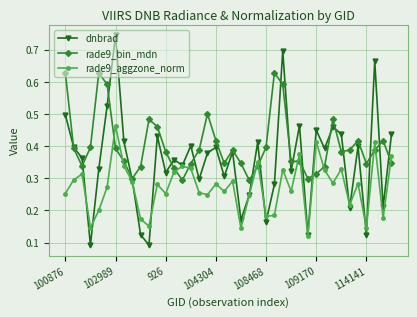

True or false: rade9_aggzone_norm and rade9_bin_mdn intersect in this chart.

True